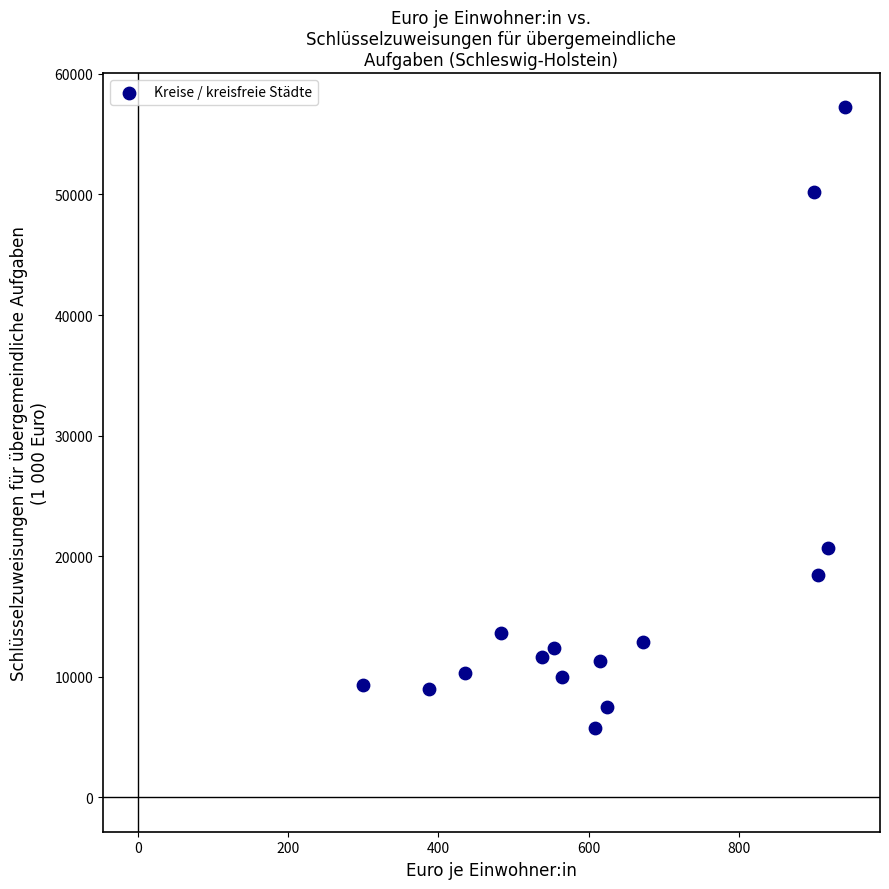

What is the range of Y values (max minus min)?

51482